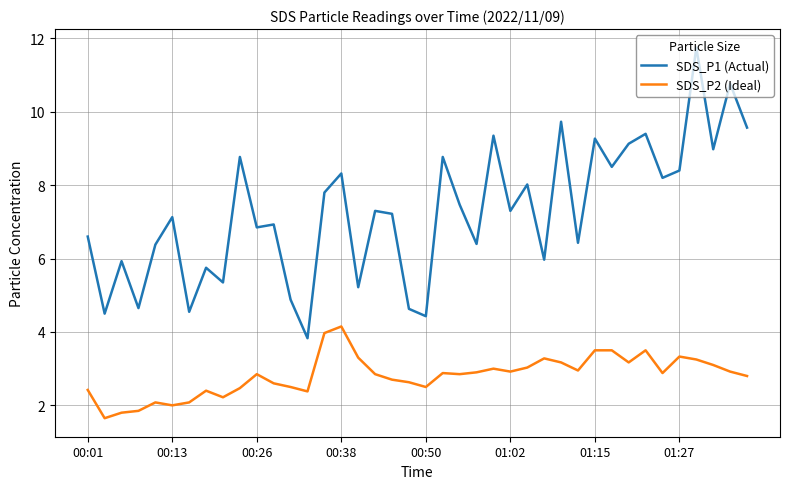

Which series has the largest range (max minus min)?

SDS_P1 (Actual)